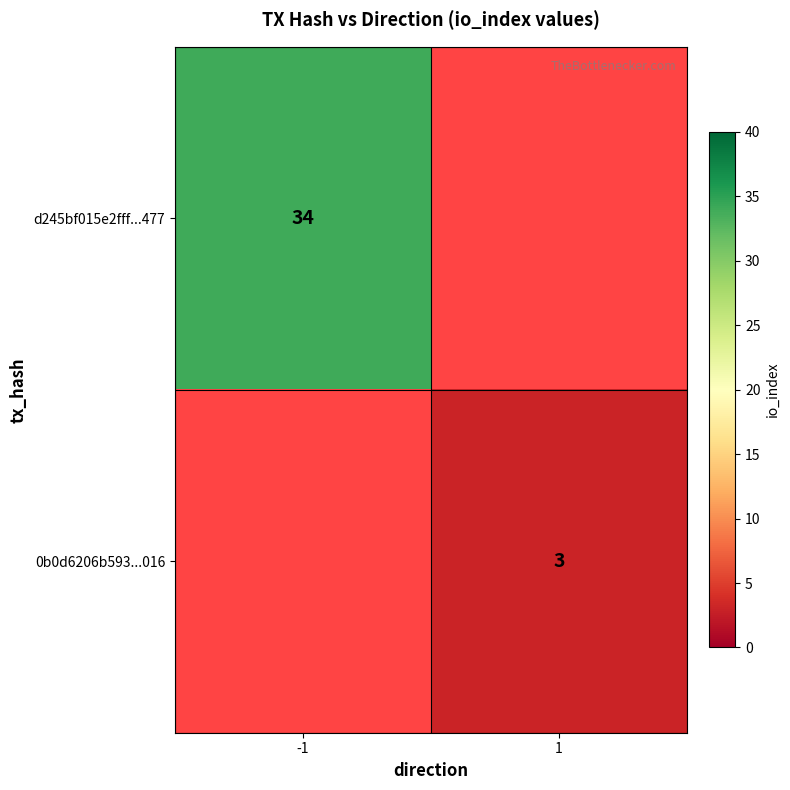

Count the number of data series in this chart.

2